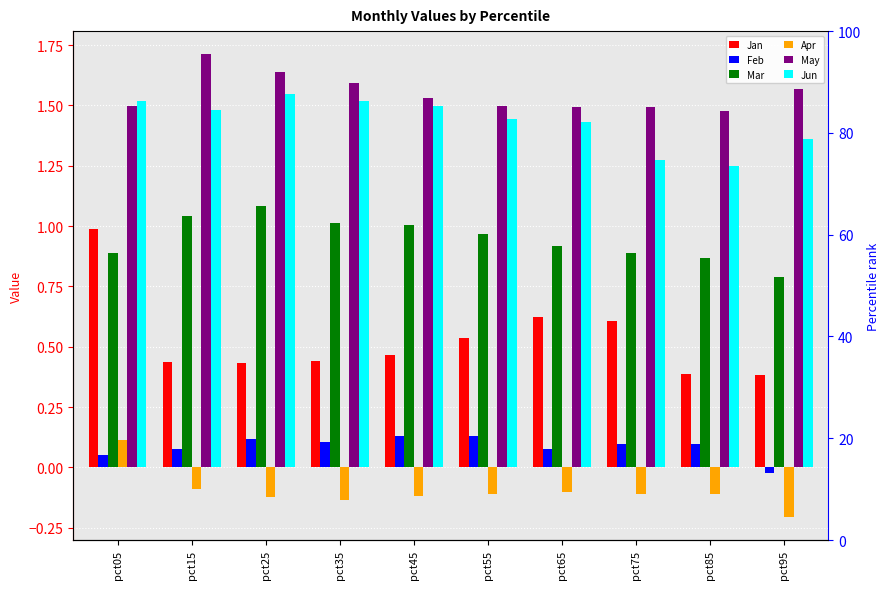

Is the value of Apr at pct65 greater than the value of Jan at pct05?

No